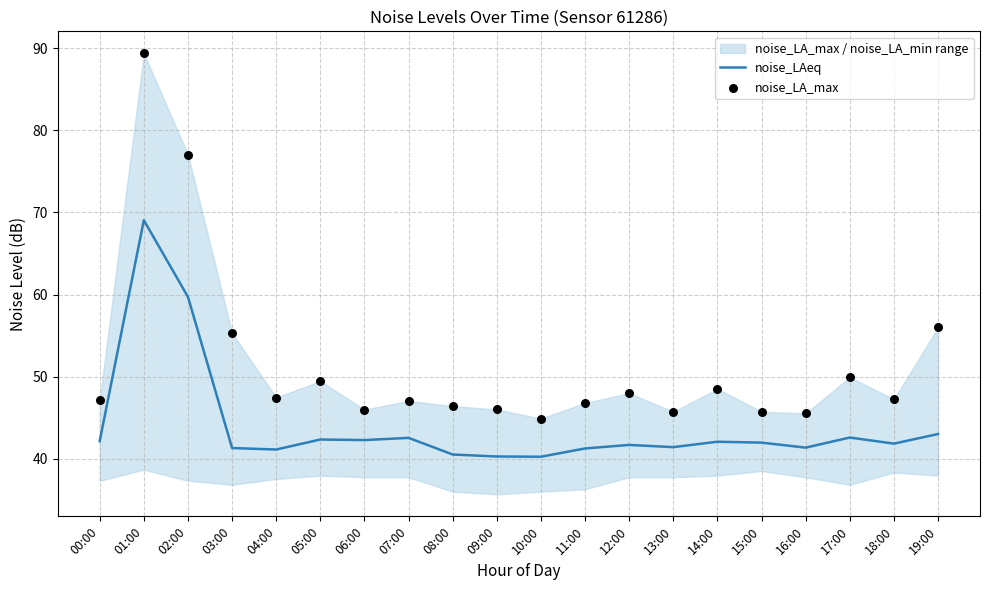

What is the minimum value for noise_LAeq?

40.2